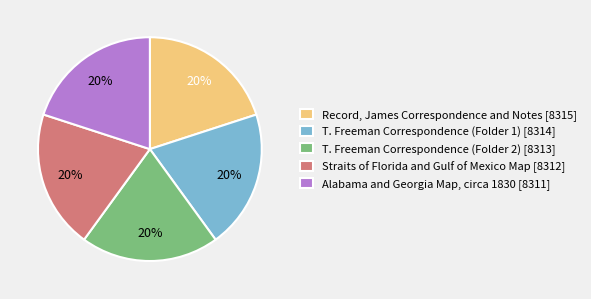

To the nearest percent, what is the average slice percentage?

20%